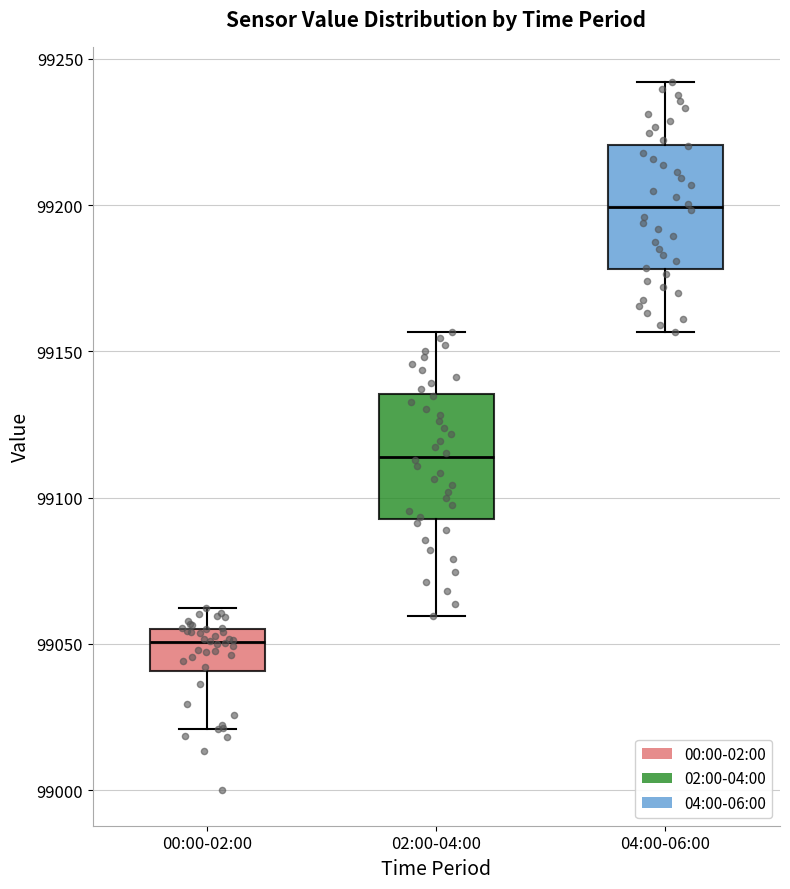

Reading left to right, read every box against the y-axis: the position of its median line, the range the box covers, and the ends of its whiskers. The values are not printed on the chart, so give them approximately, as read against the axis.

00:00-02:00: median 99050, box 99040 to 99055, whiskers 99020 to 99060
02:00-04:00: median 99115, box 99095 to 99135, whiskers 99060 to 99155
04:00-06:00: median 99200, box 99180 to 99220, whiskers 99155 to 99240